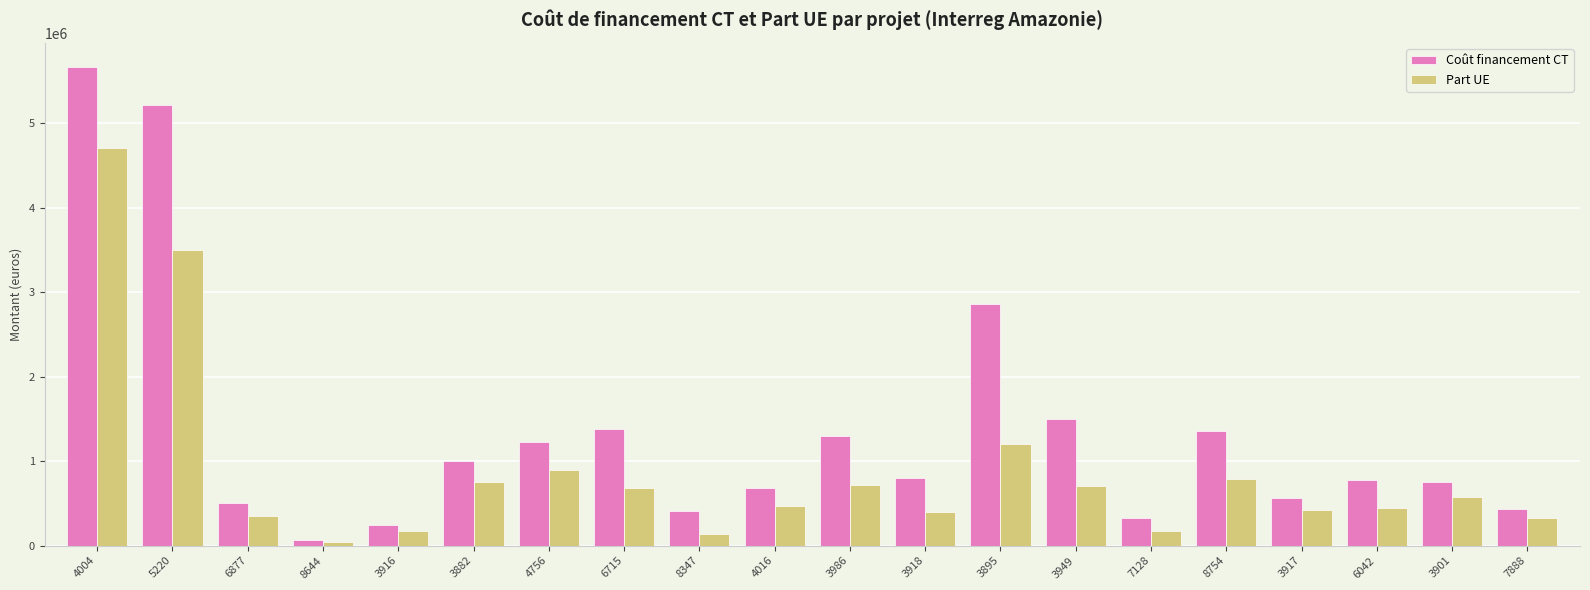

At 3882, list the series in order from smallest to largest.

Part UE, Coût financement CT